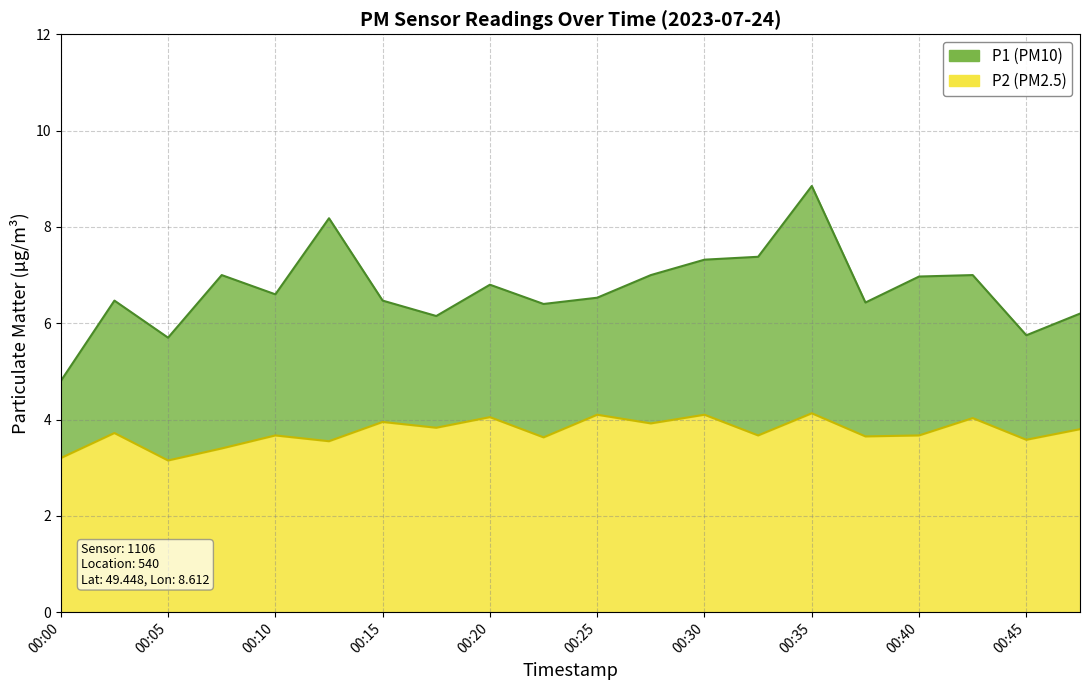

True or false: P2 has more than 2 points higher than both neighbors.

True